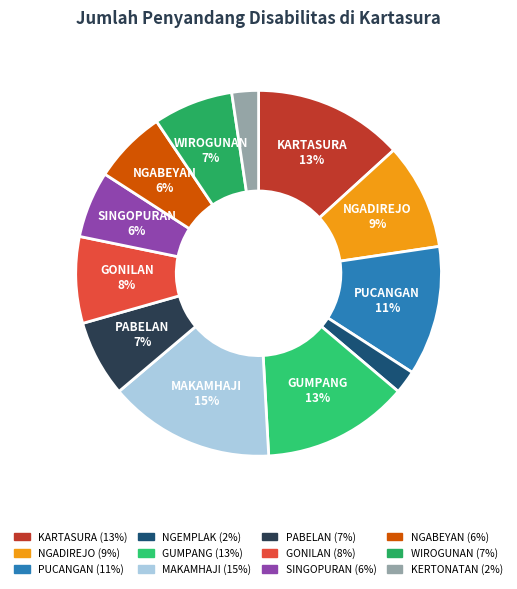

Which category has the biggest portion of the pie?

MAKAMHAJI